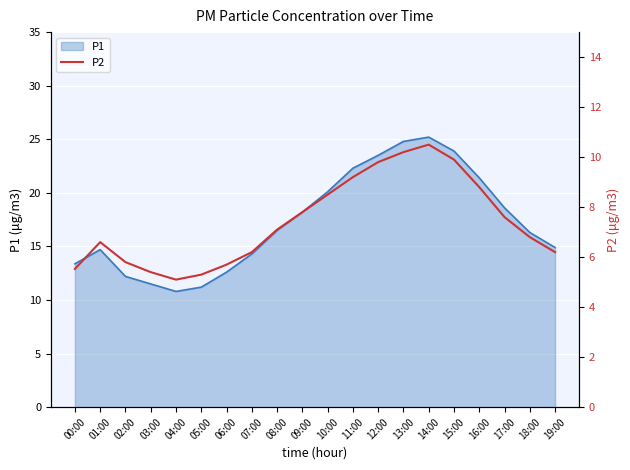

What position from the left is 07:00?

8